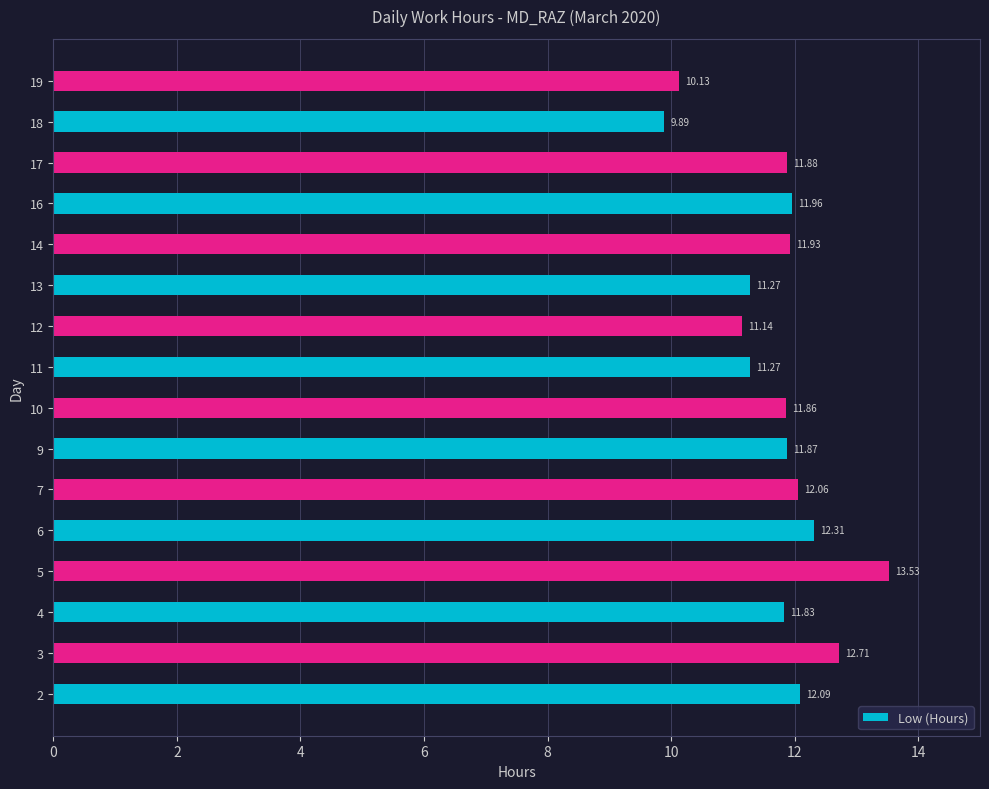

What is the sum of all values?

187.7